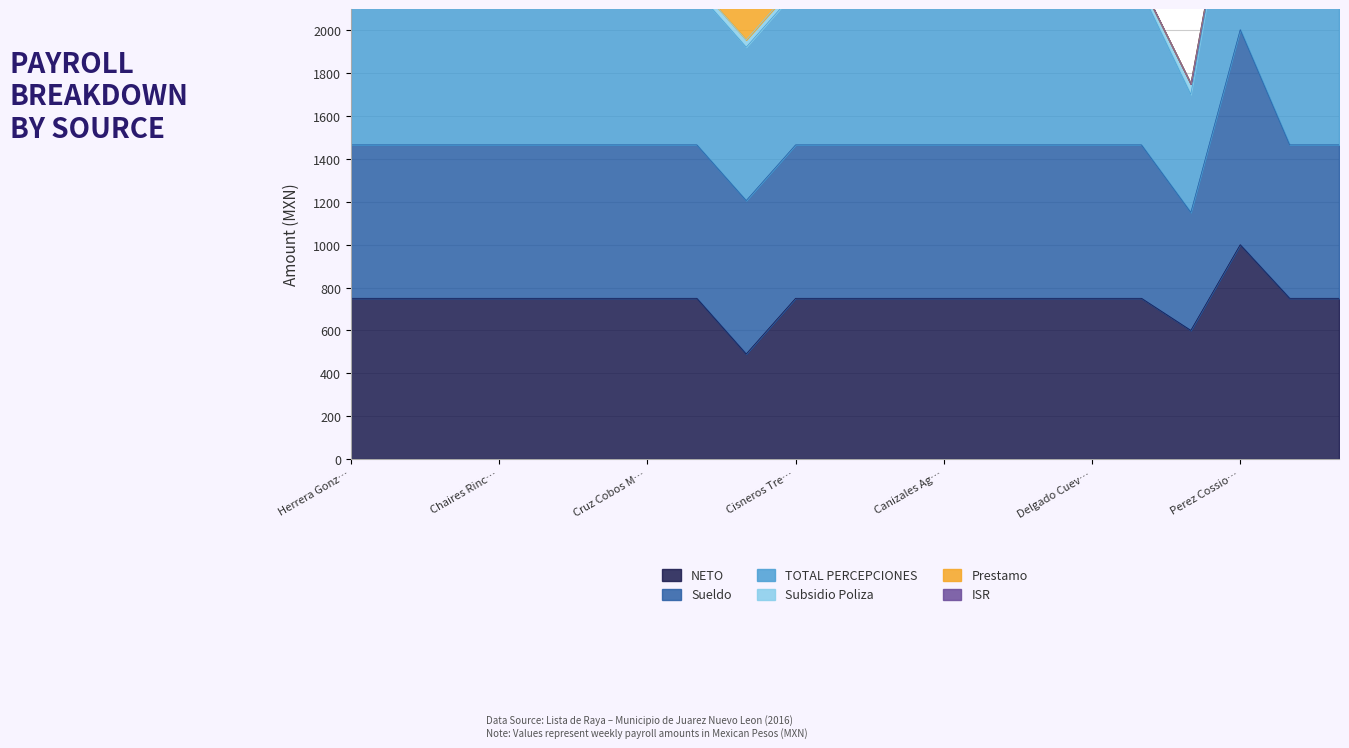

How many values in the TOTAL PERCEPCIONES series exceed 2215?

20